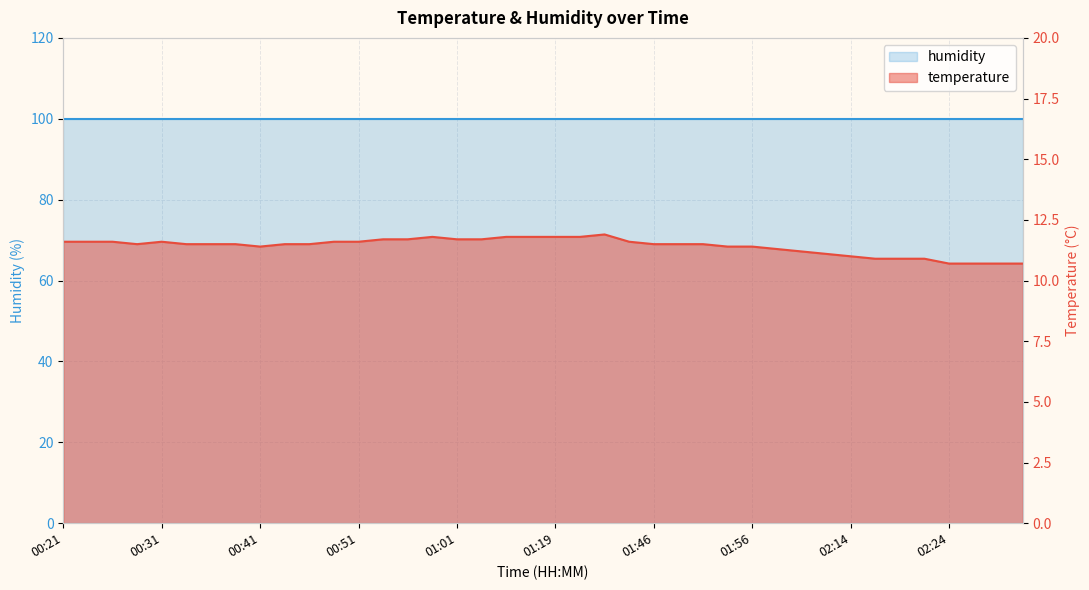

How many values are below 11?

7